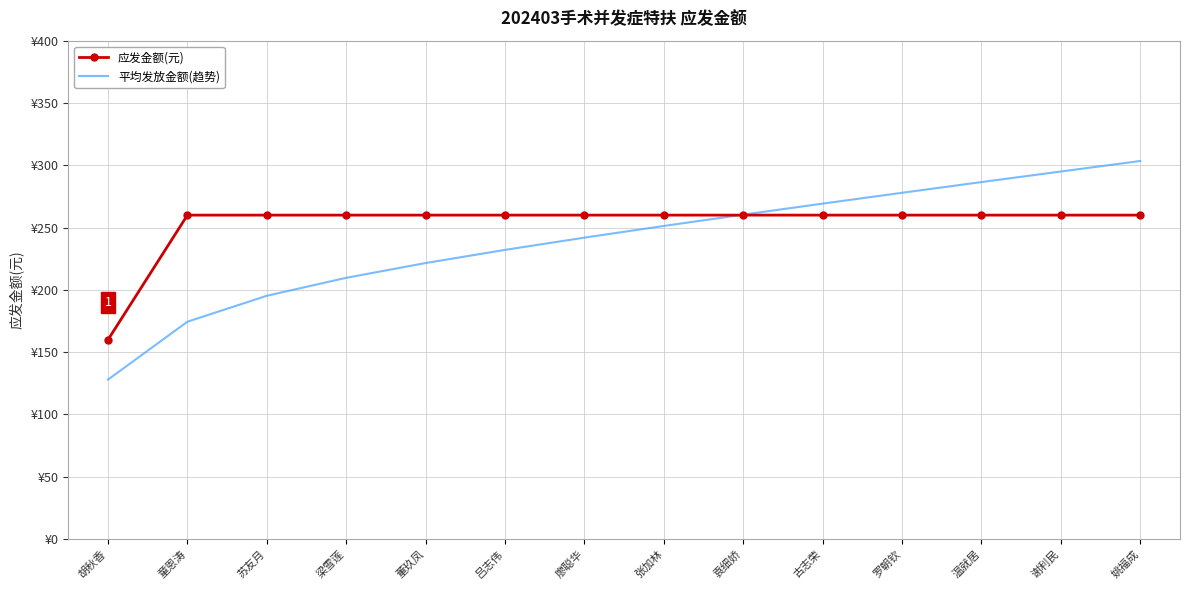

Which series has the largest total across all categories?

应发金额(元)